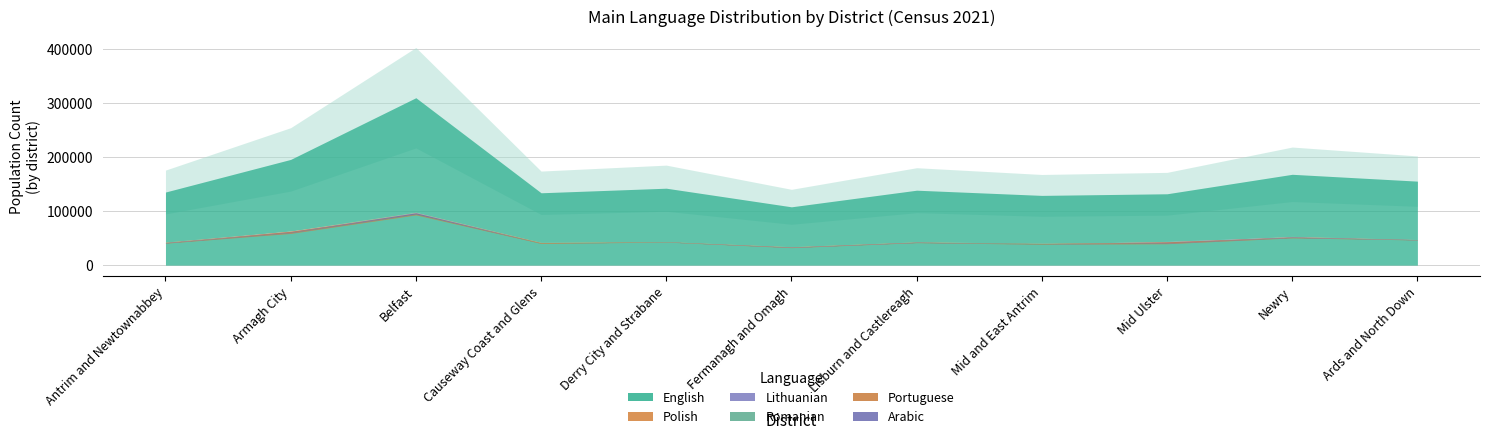

Where does the Romanian series first go above 347?

Antrim and Newtownabbey